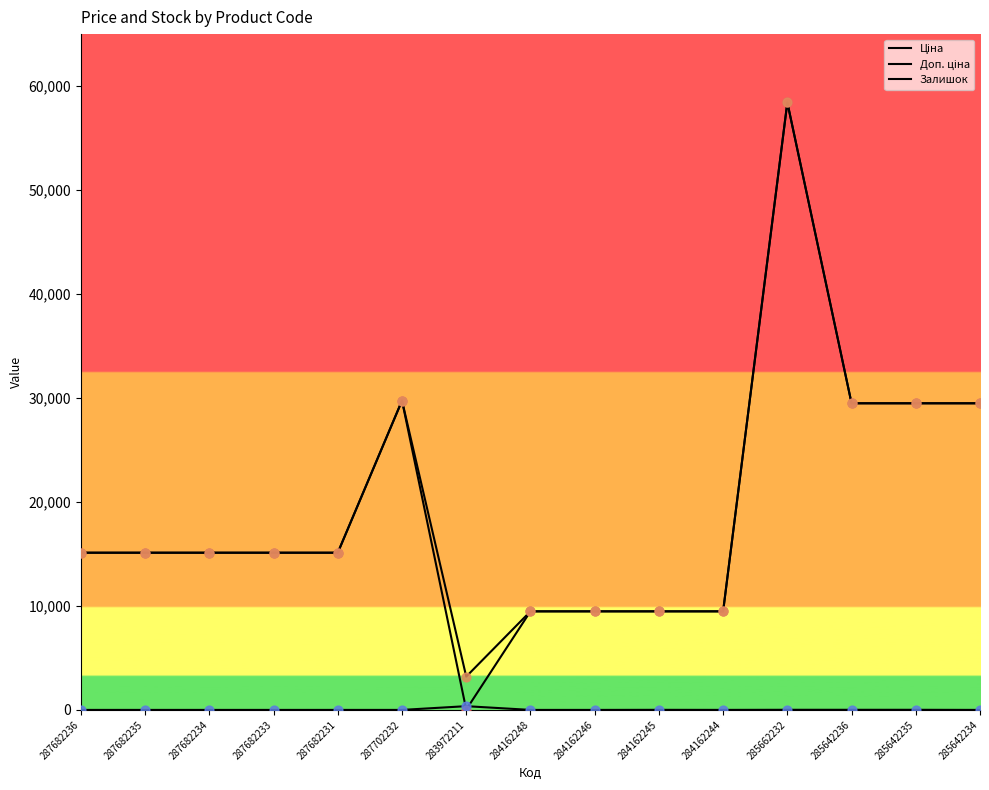

Does the chart have visible grid lines?

No